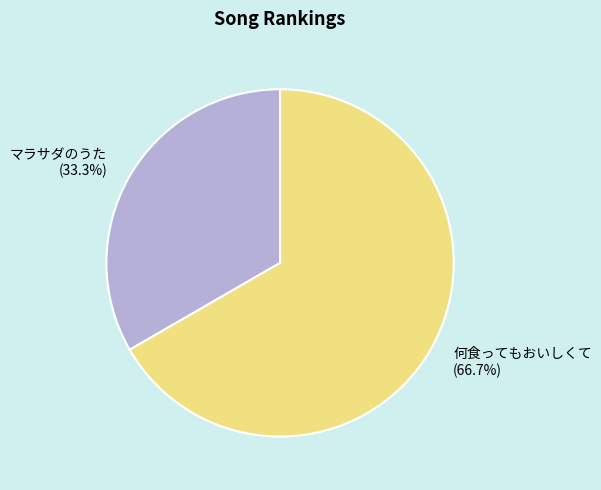

What portion of the pie excludes マラサダのうた?

66.7%